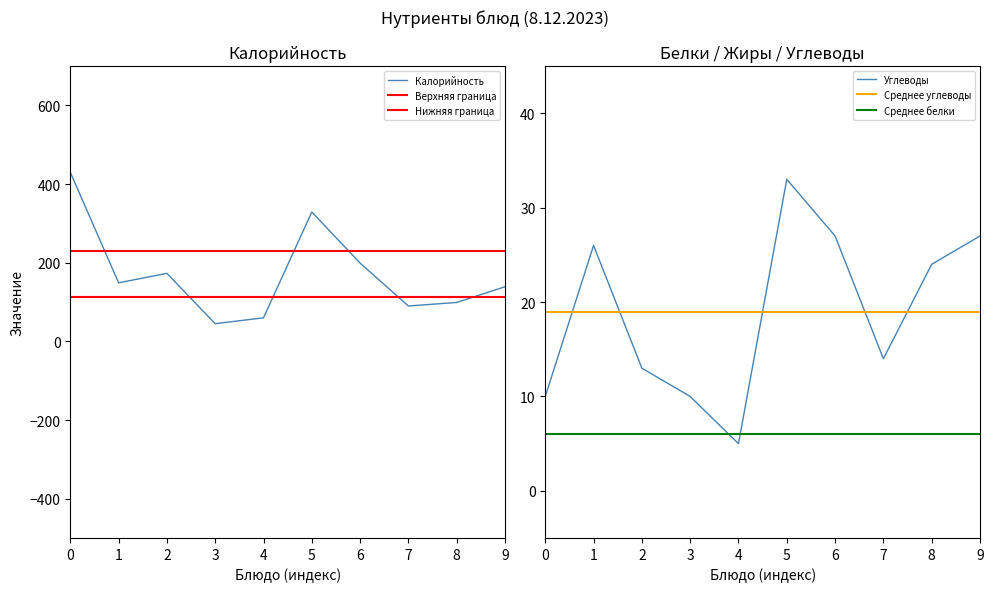

What is the lowest value of the Калорийность series?

45